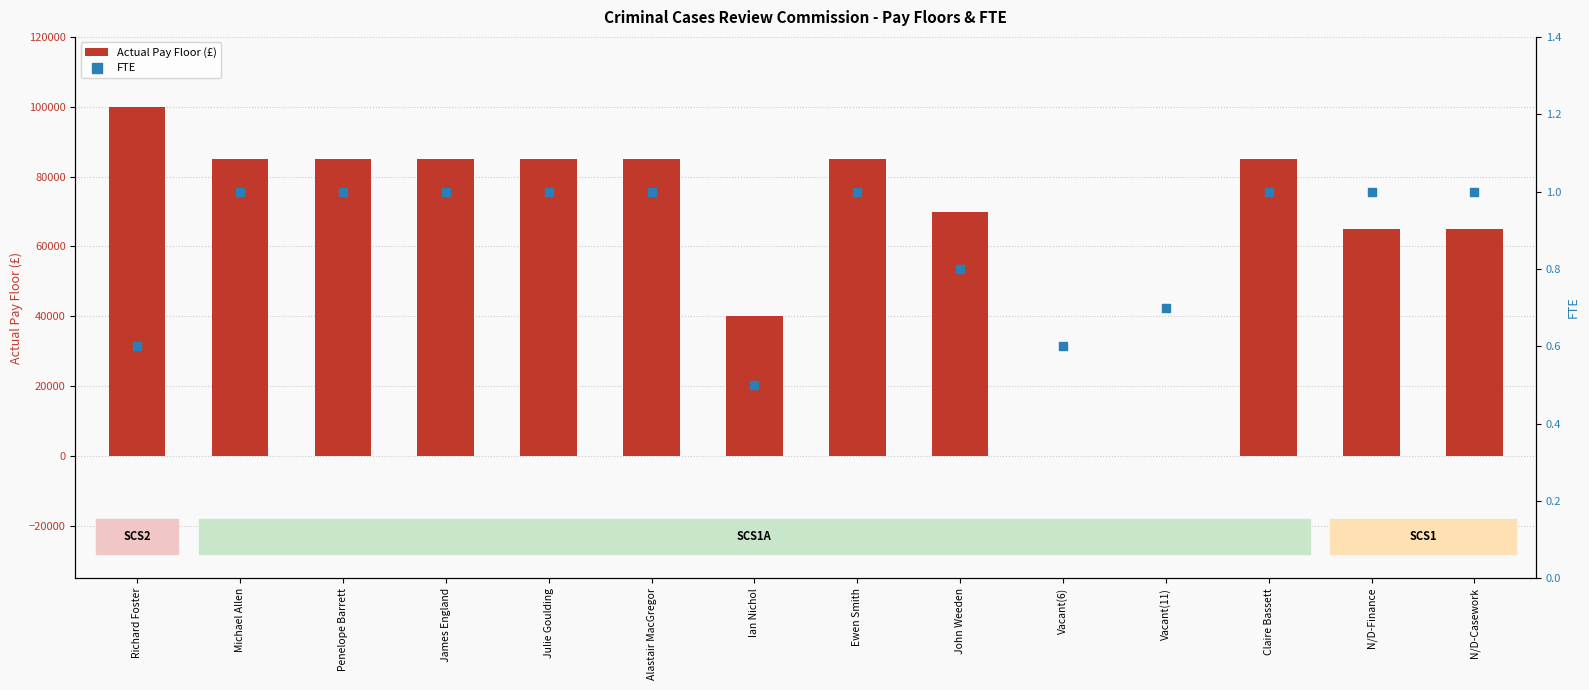

What is the total value across all series at Richard Foster?

100000.6